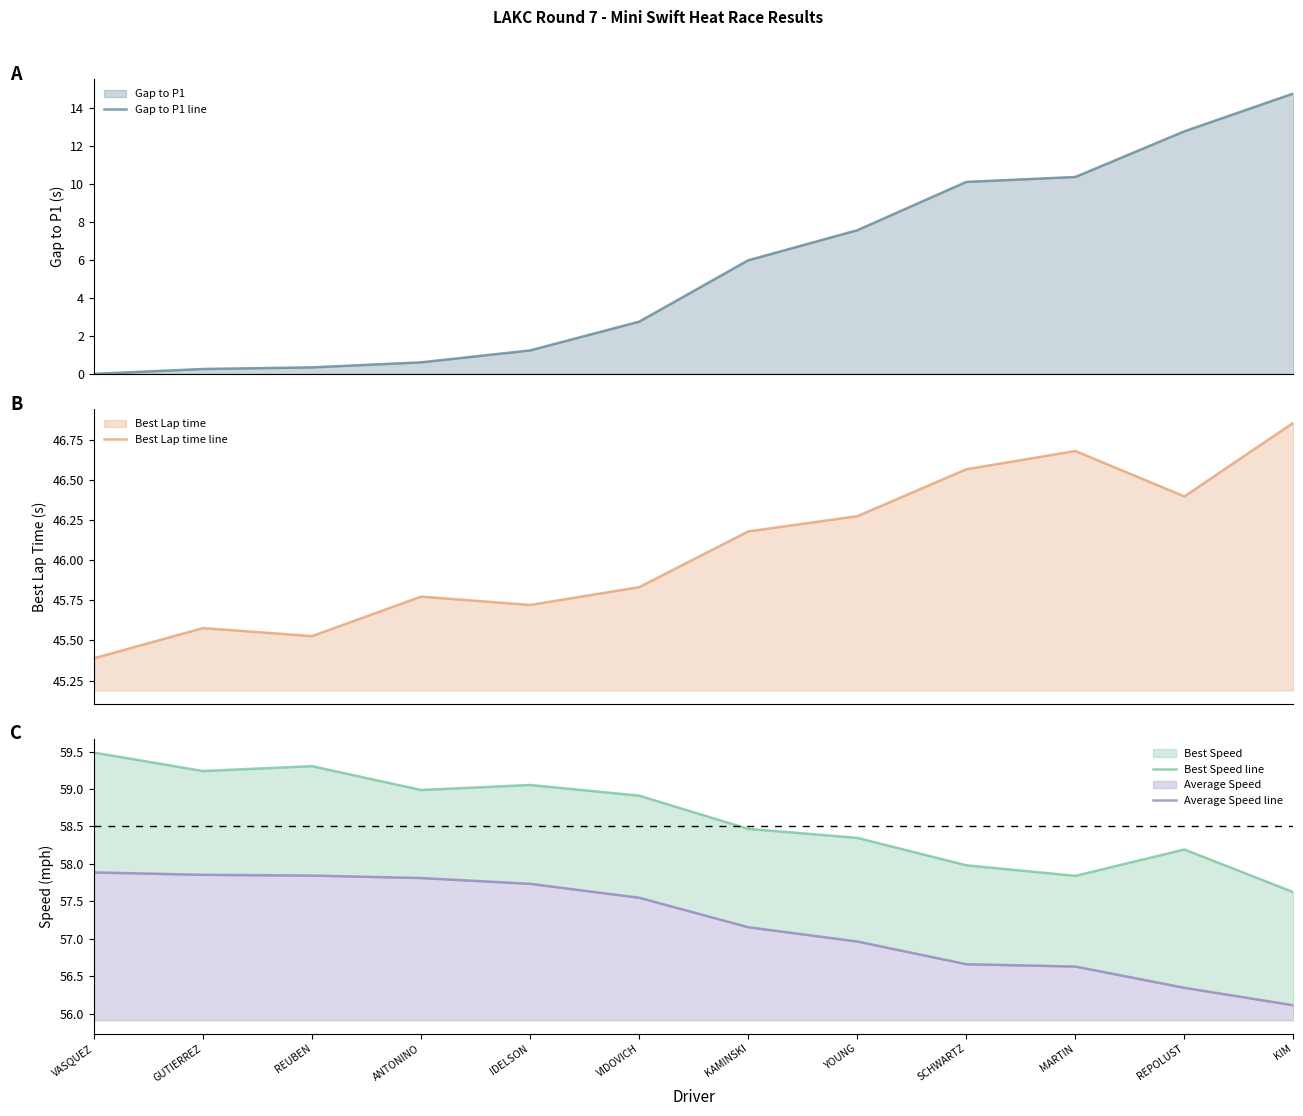

What are all the series names shown in the legend?

Gap to P1 line, Best Lap time line, Best Speed line, Average Speed line